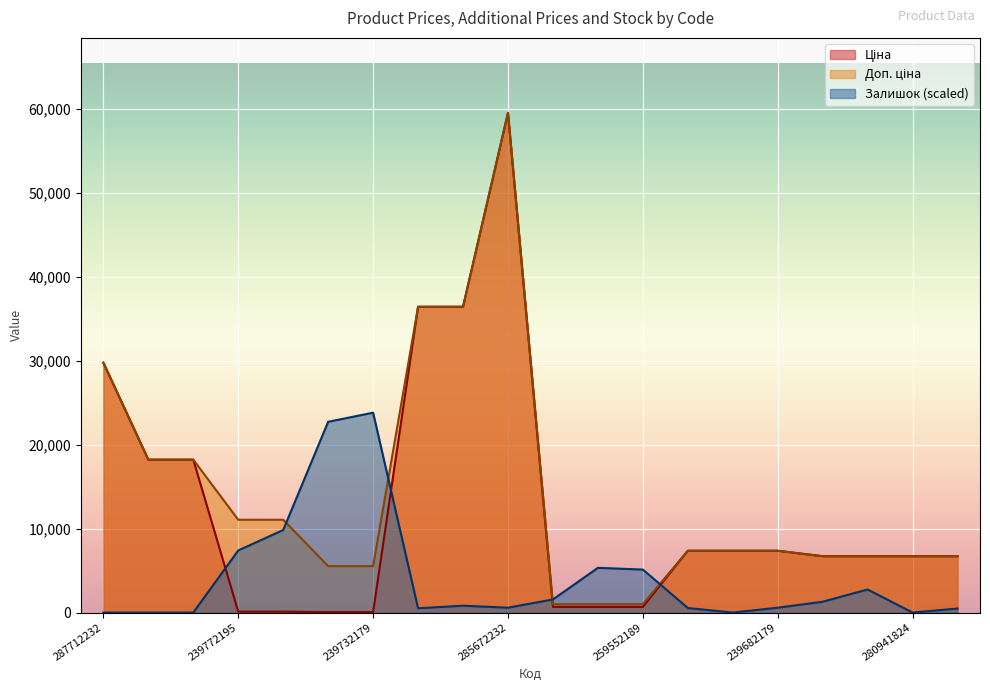

At how many categories does at least one series exceed 3046?

19